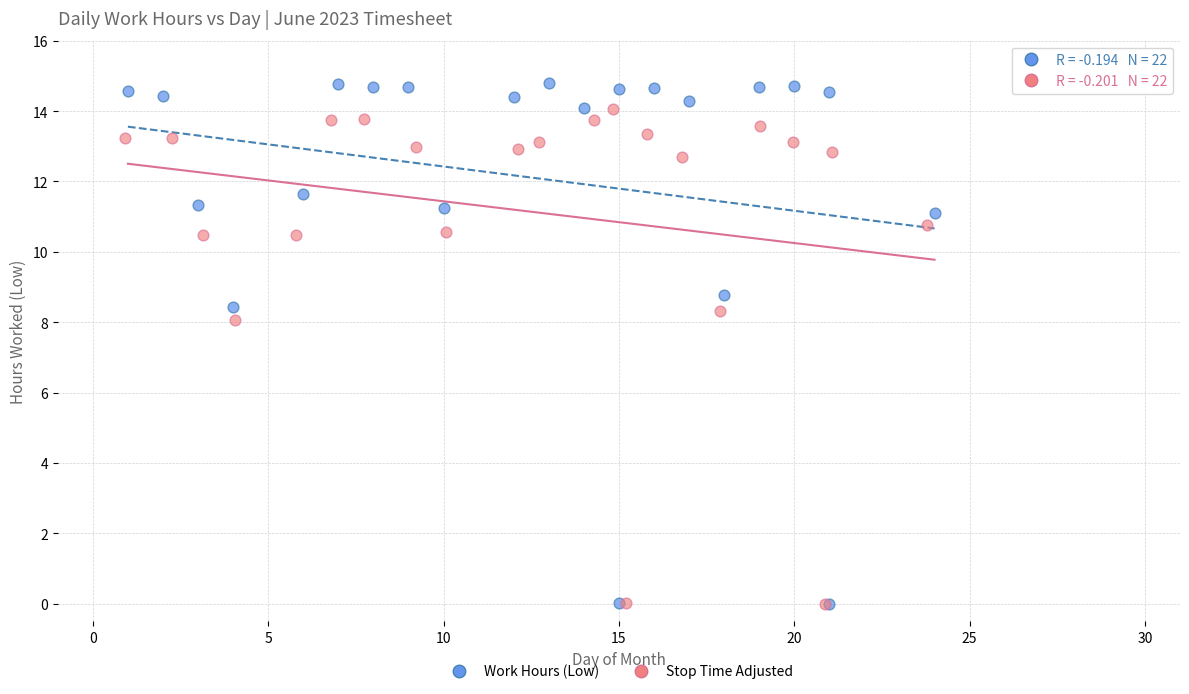

Which series contains the highest Y value?

Work Hours (Low)